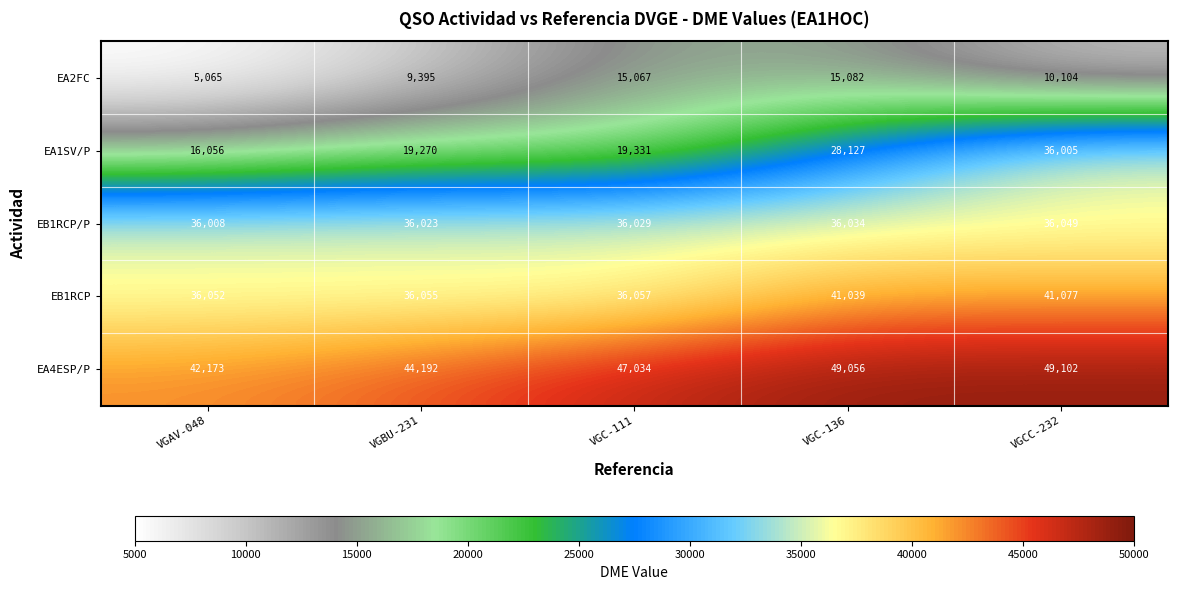

Count the number of data series in this chart.

5